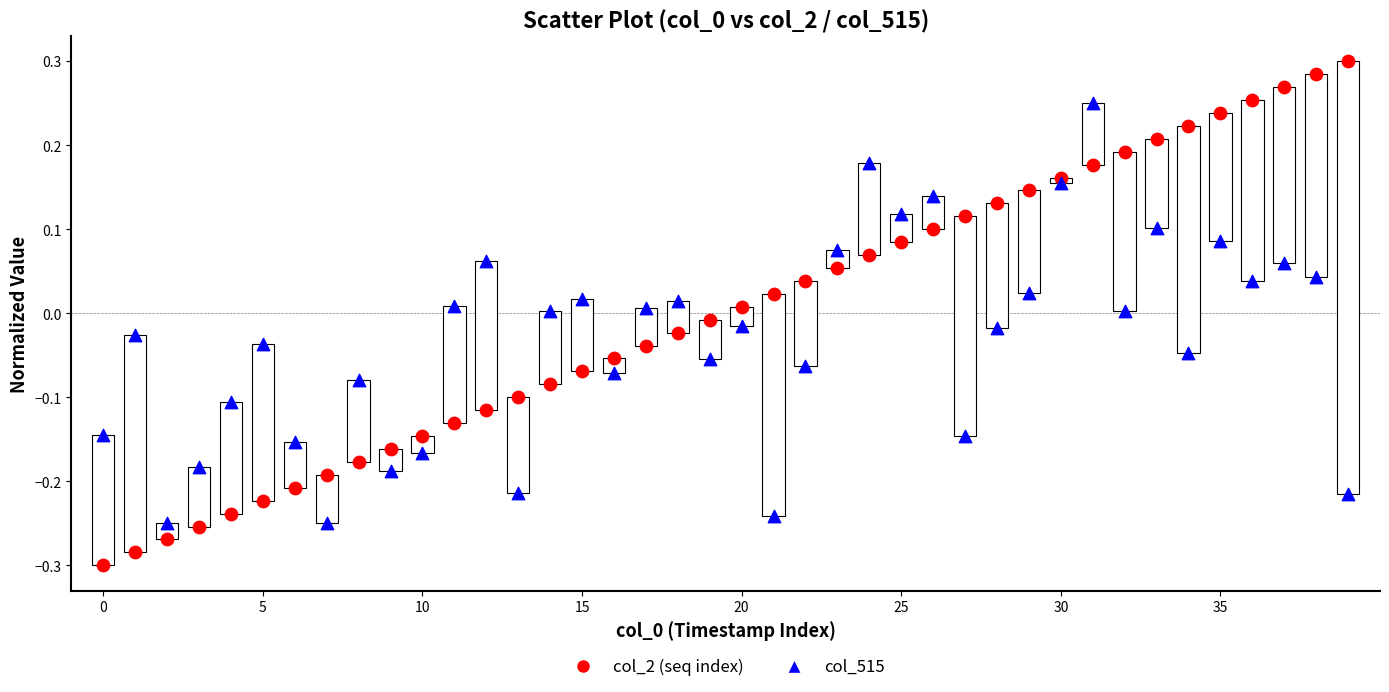

Which series has the largest Y range (max minus min)?

col_2 (seq index)